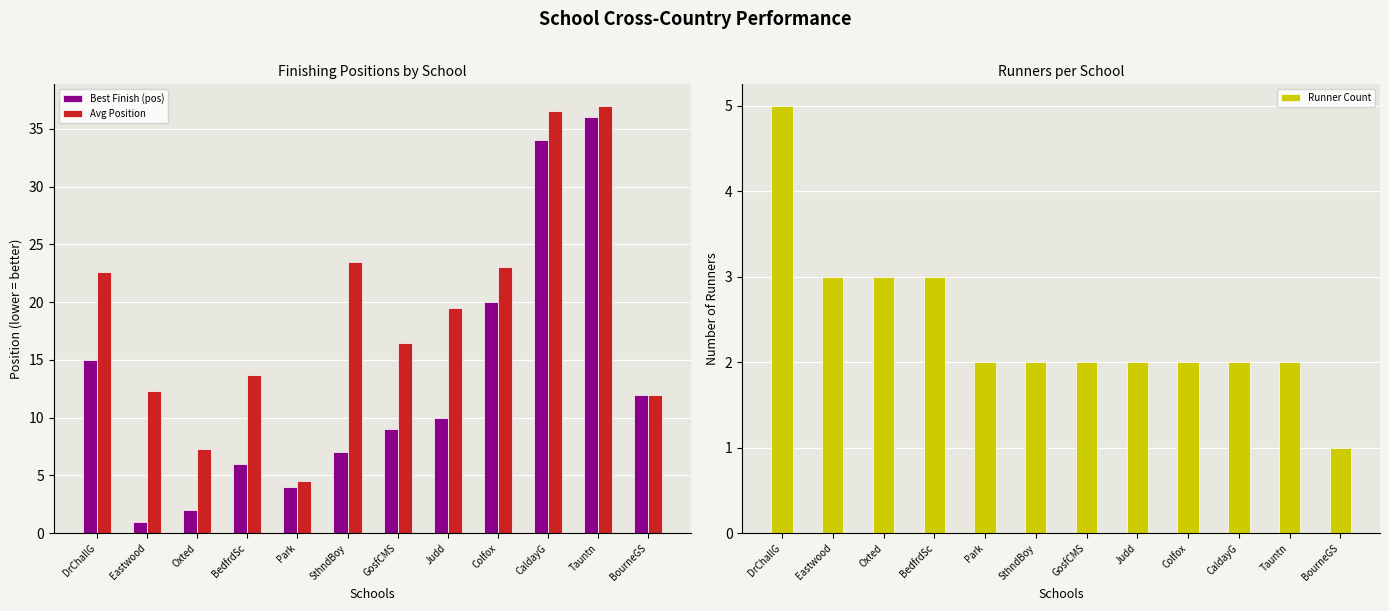

What is the spread (max minus min) of values at Judd?

17.5